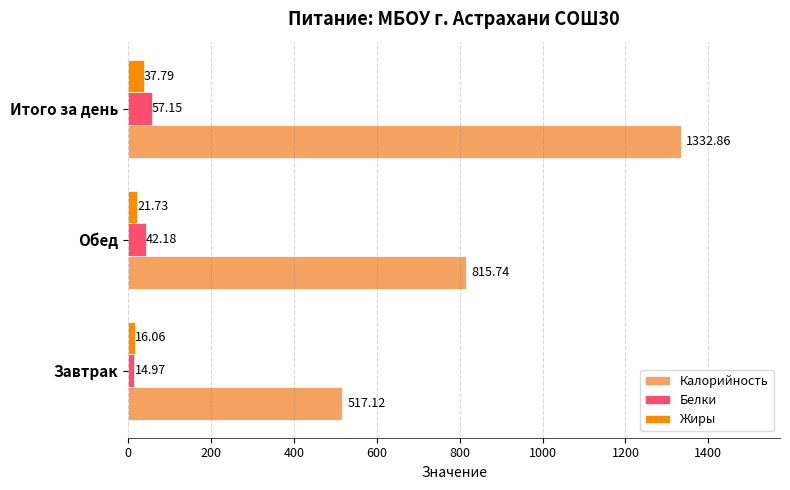

Which series has the largest total across all categories?

Калорийность